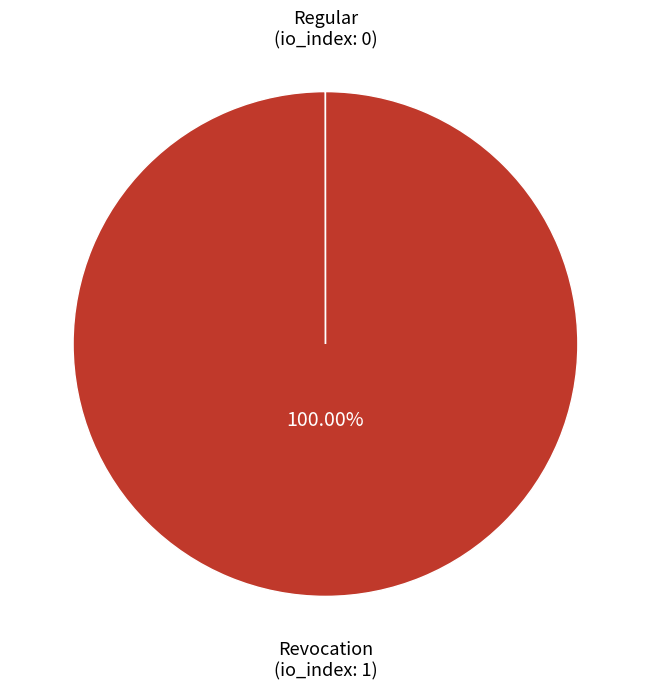

Does any single category account for the majority?

Yes